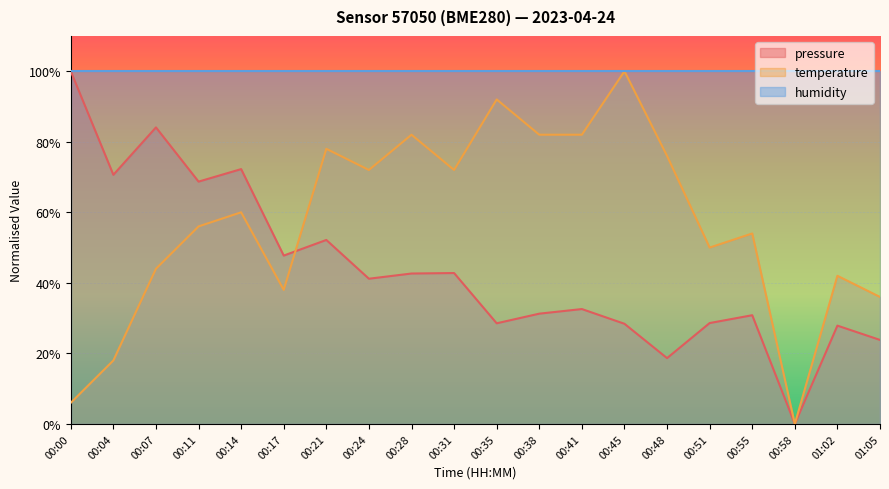

Does the chart display data point markers on the line(s)?

No